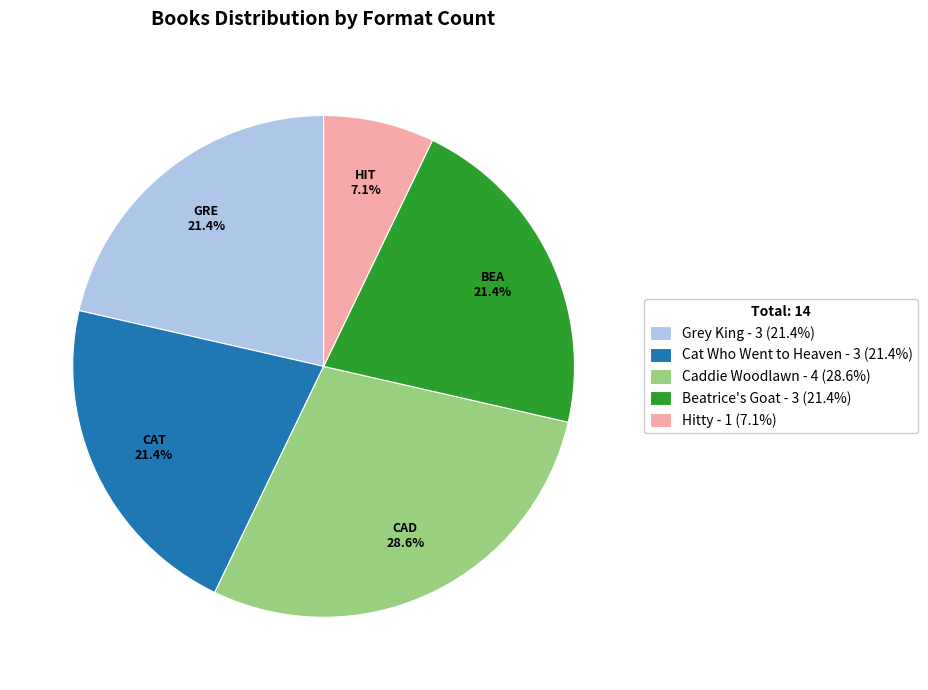

To the nearest percent, what is the average slice percentage?

20%